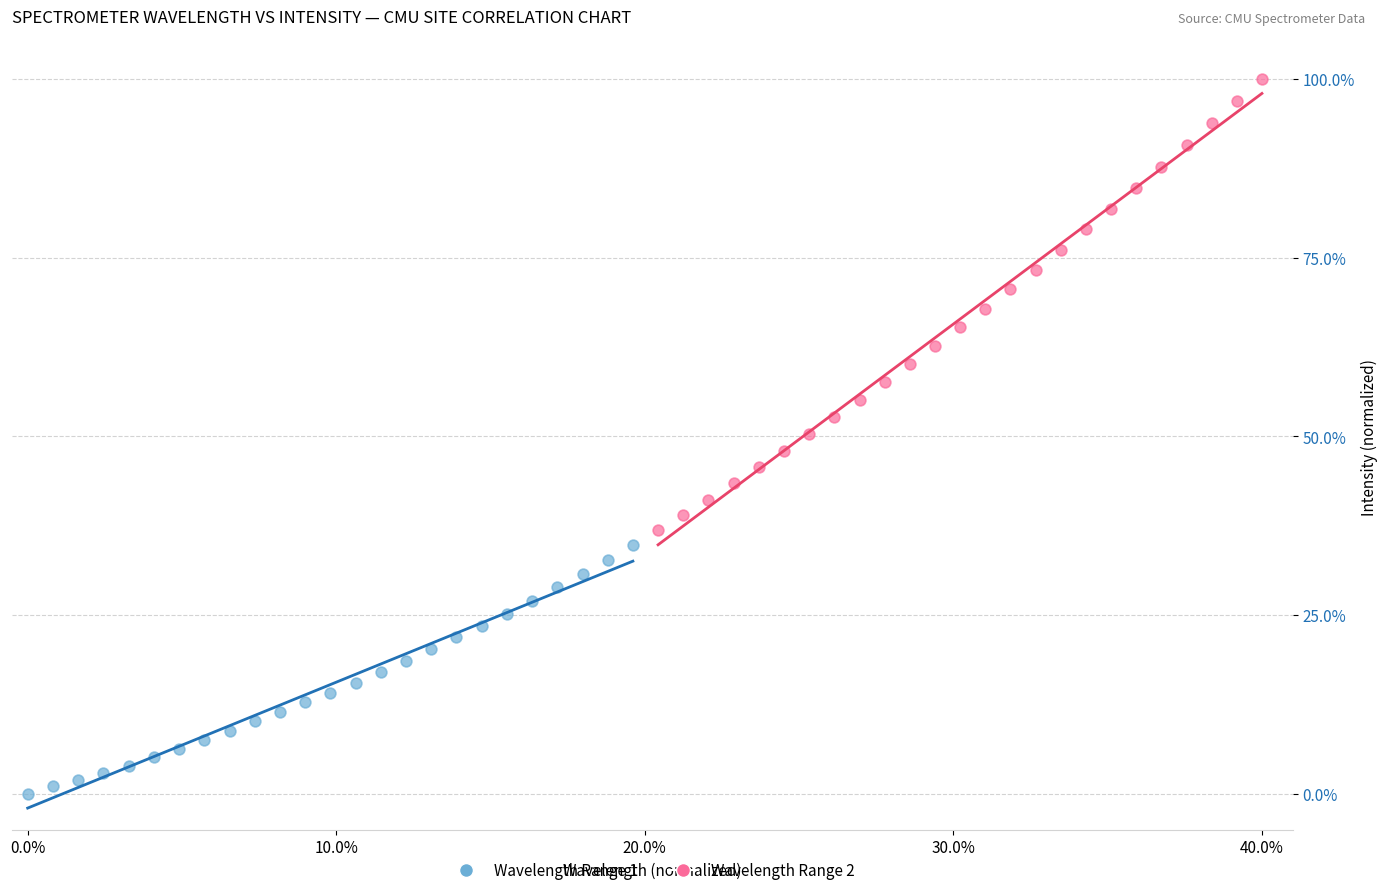

Which series reaches the maximum Y coordinate?

Wavelength Range 2